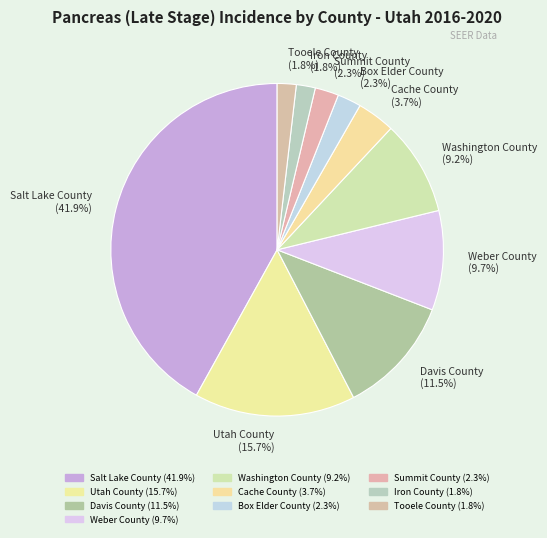

Count the number of slices in the pie.

10